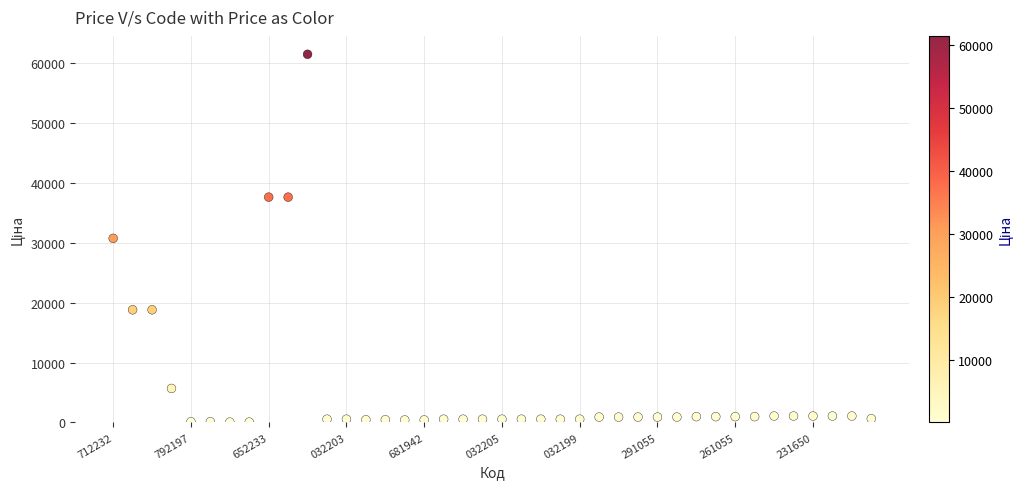

What is the range of Y values (max minus min)?

61377.2